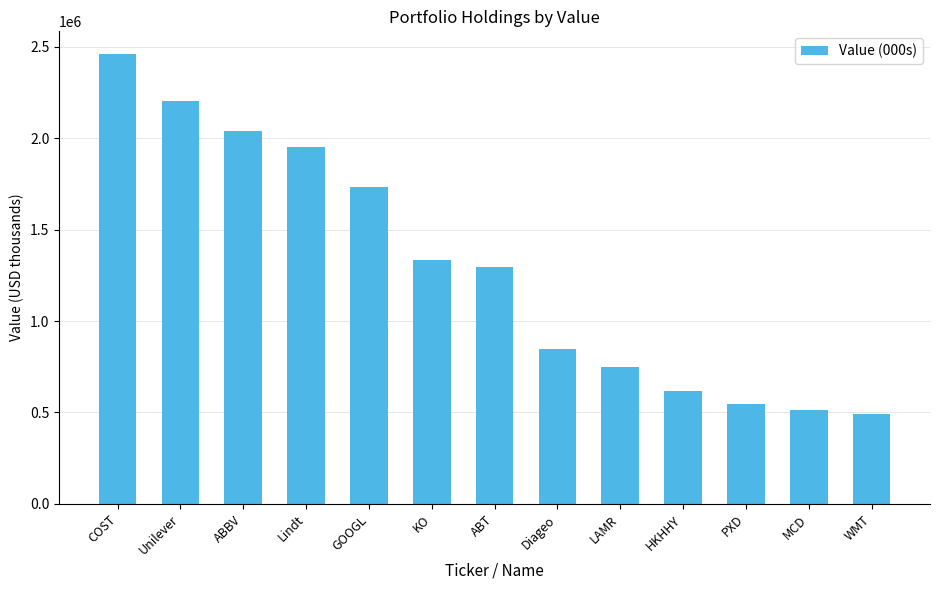

At which label does the data first exceed 1292777?

COST